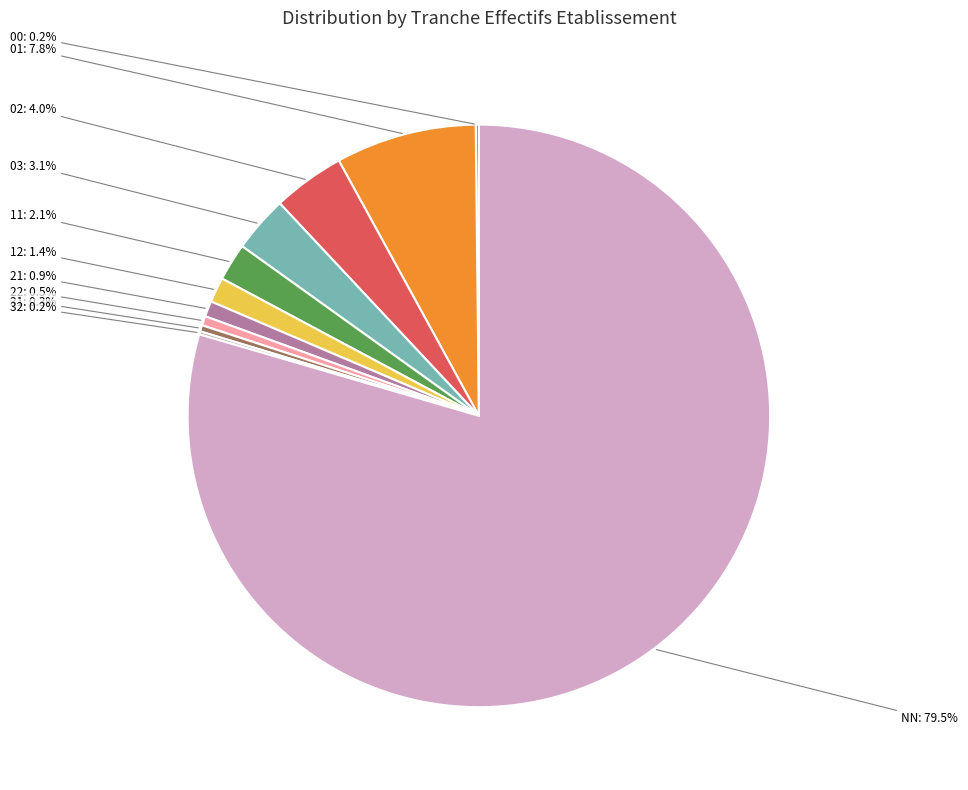

Is there a majority slice in this chart?

Yes